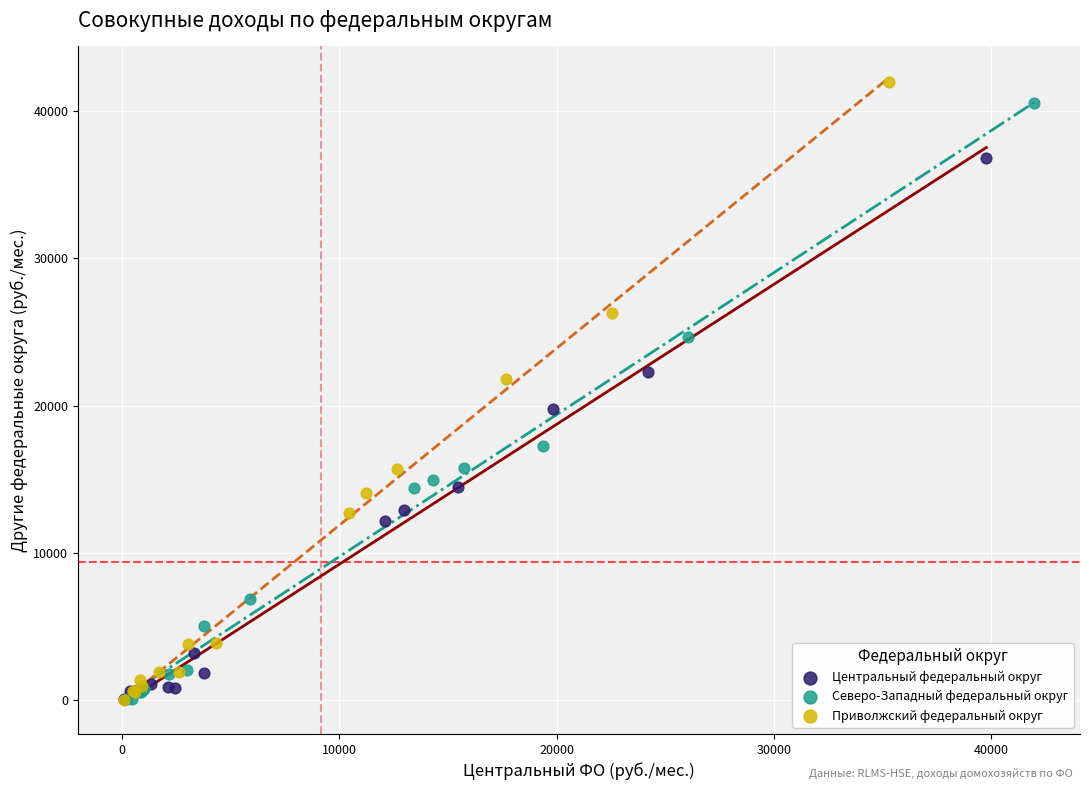

Which series has the widest spread of Y values?

Приволжский федеральный округ